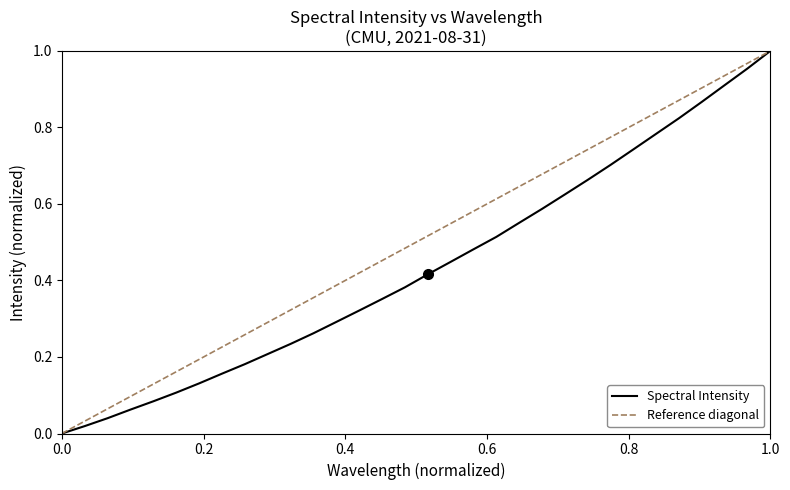

How many values are above zero?

31